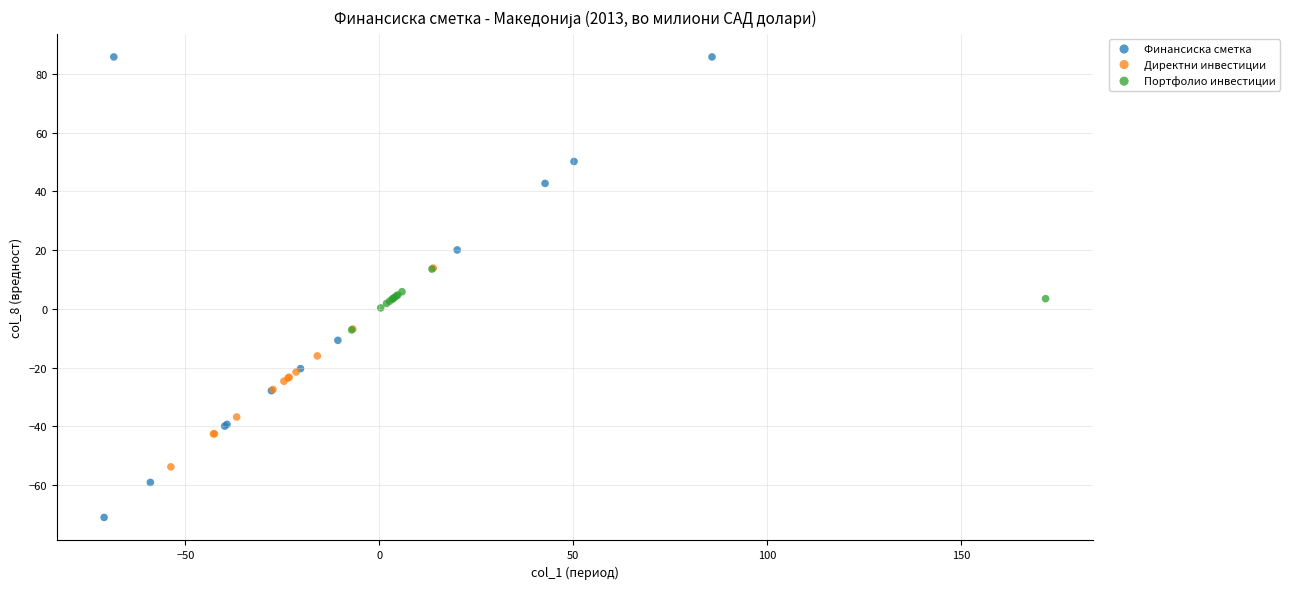

Which series contains the lowest Y value?

Финансиска сметка